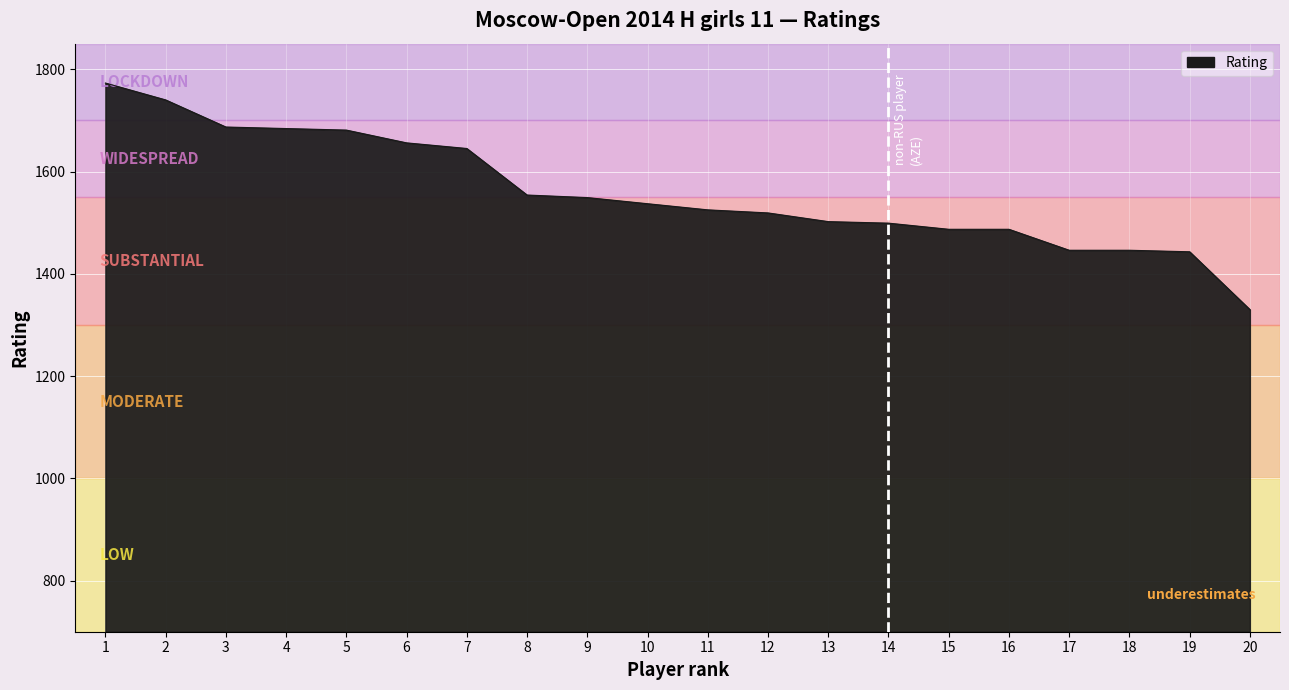

What is the approximate value at 6, to the nearest 50?

1650